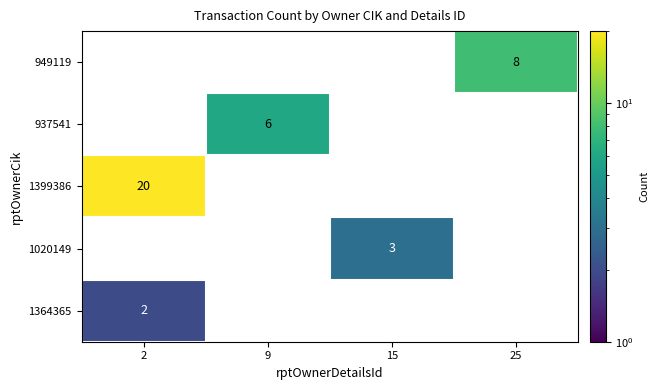

Which series has the widest spread of values?

1399386